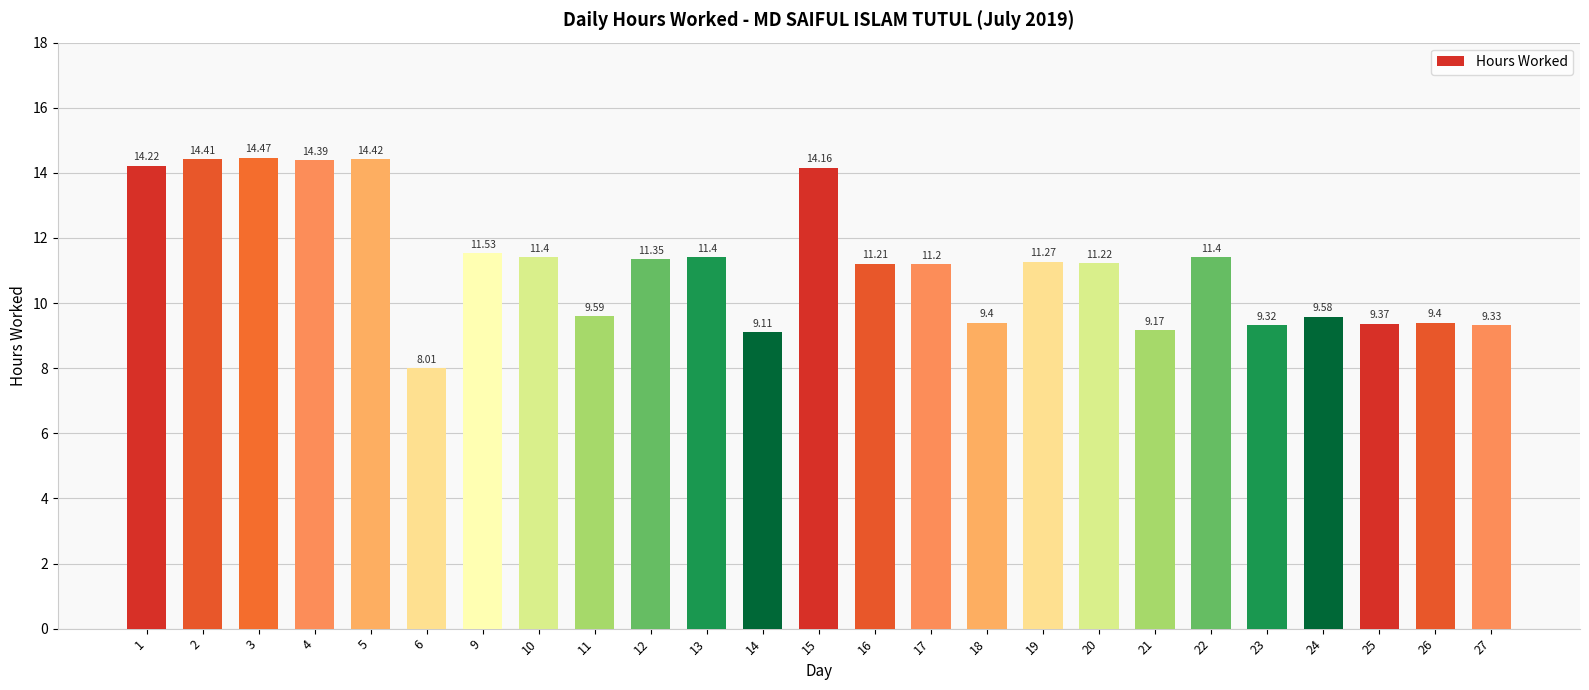

Does the chart contain any negative values?

No